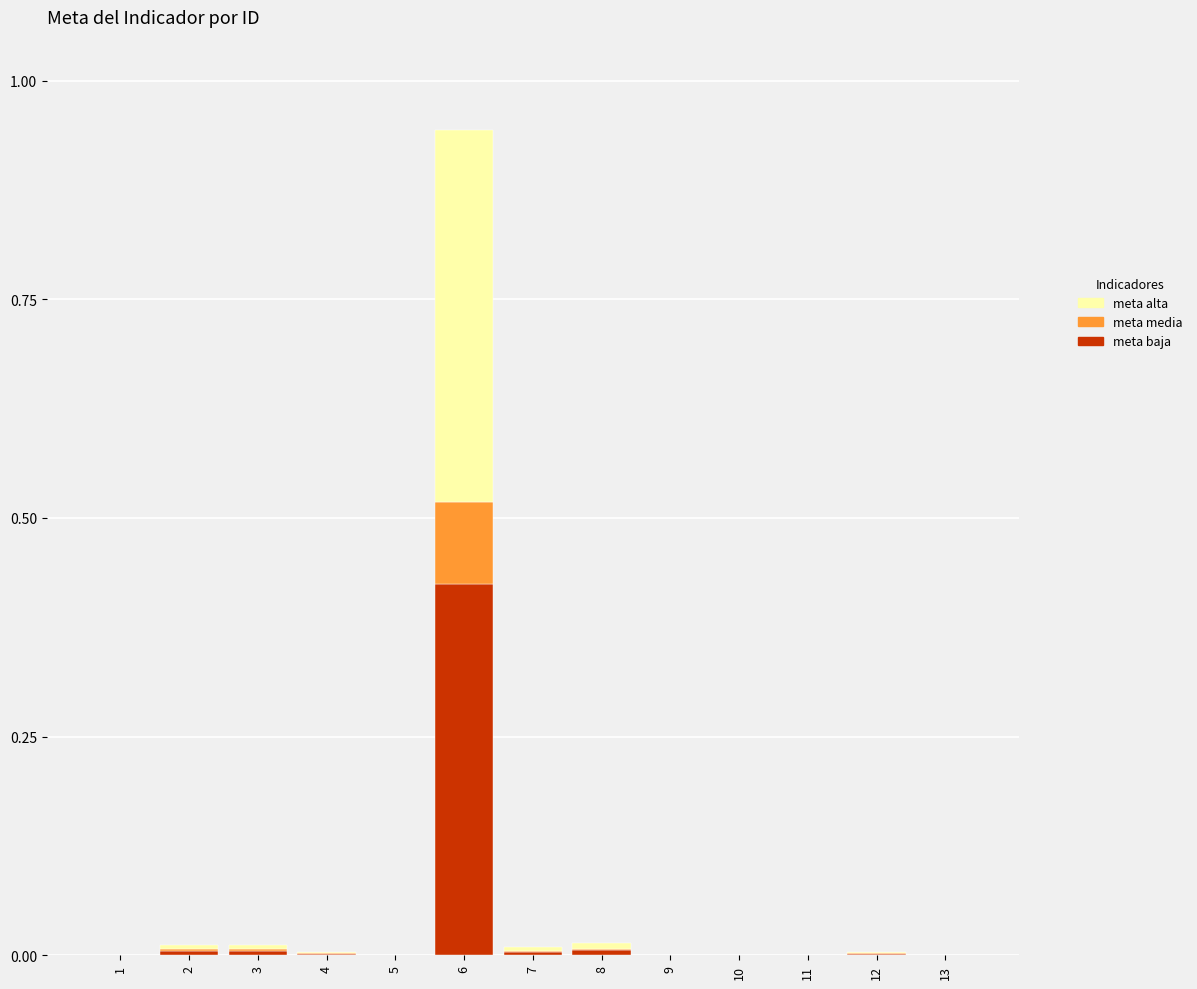

At which category is the sum across all series the highest?

6